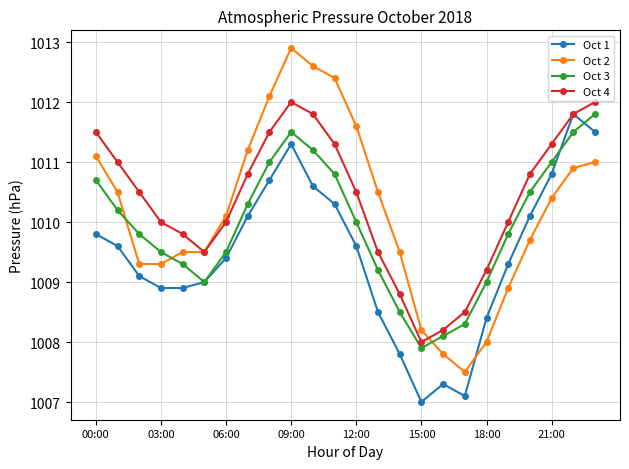

What is the value of the Oct 1 point at the 7th from the left?

1009.4